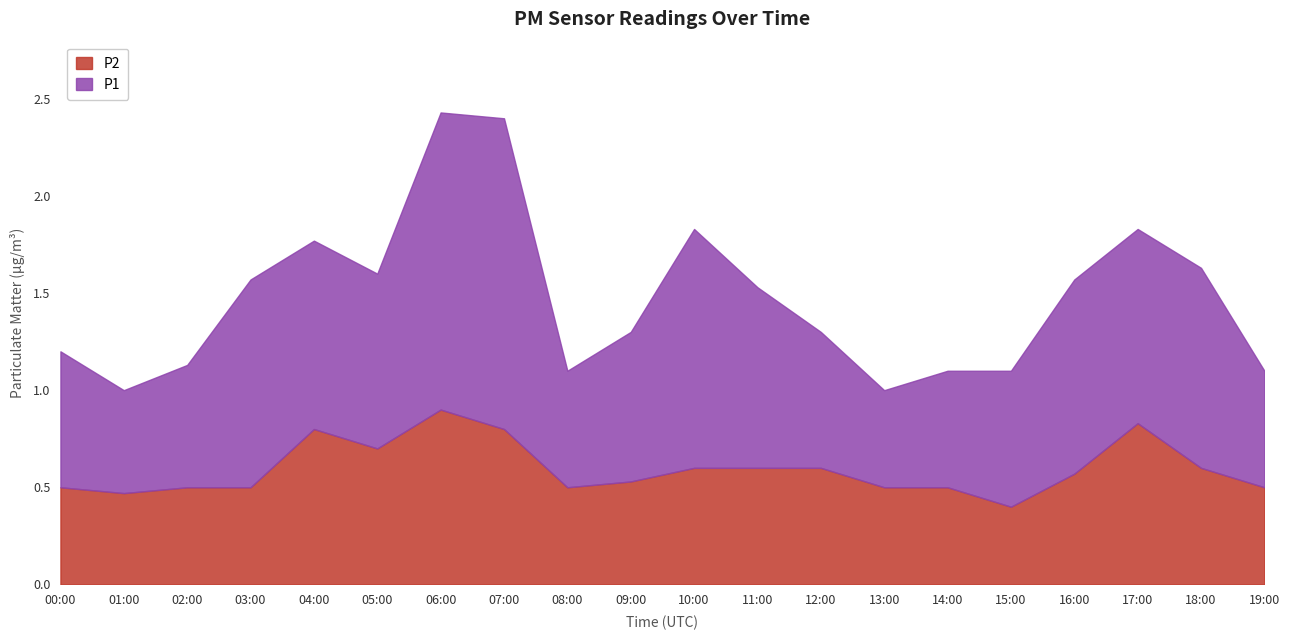

How many lines are shown in the chart?

2